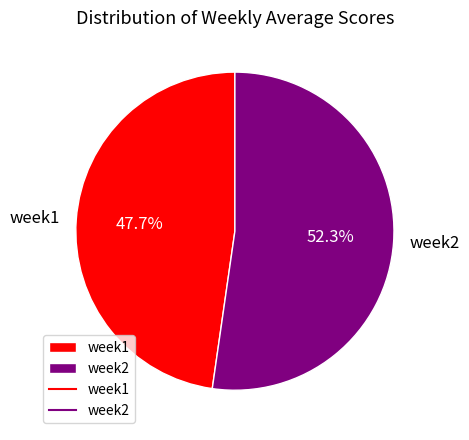

Between week2 and week1, which is larger?

week2